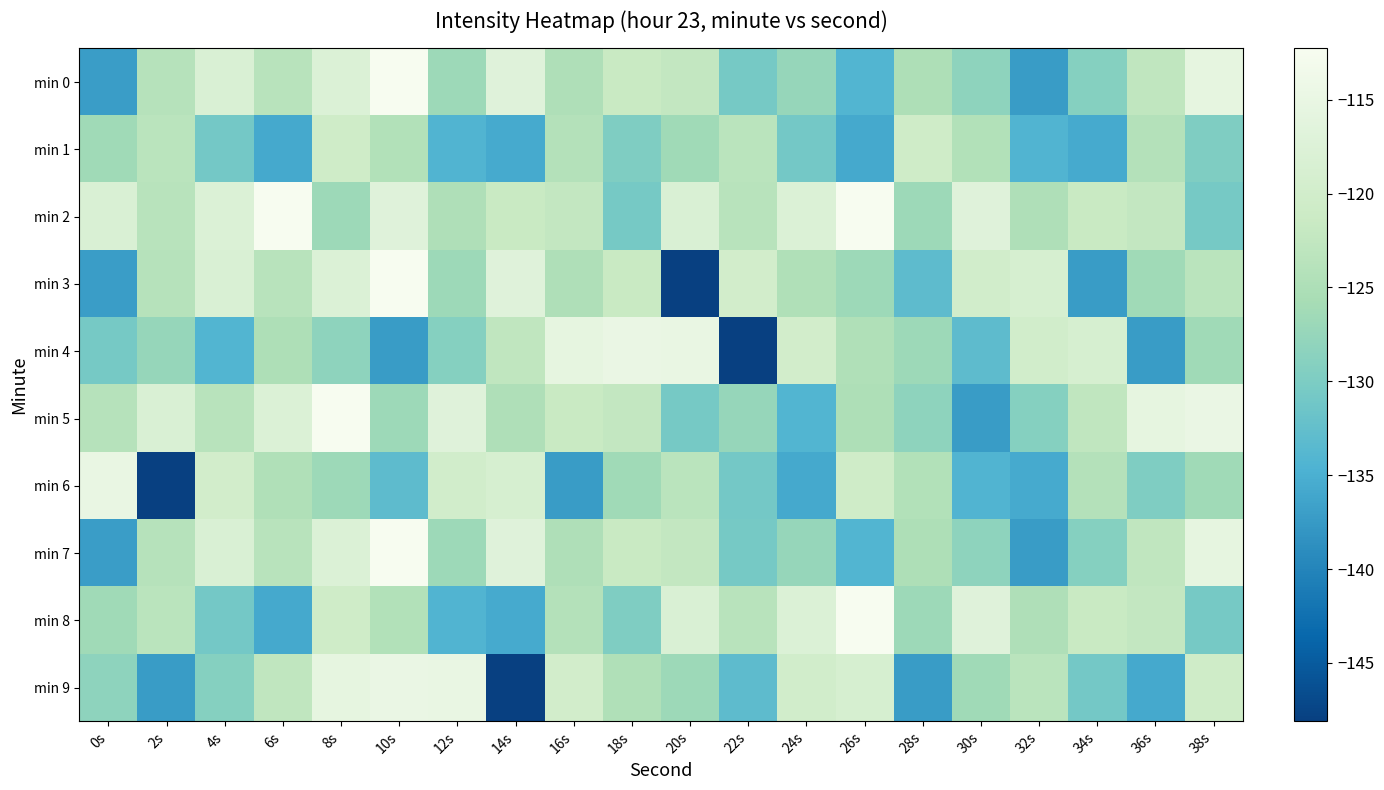

How many data points does each series have?

20